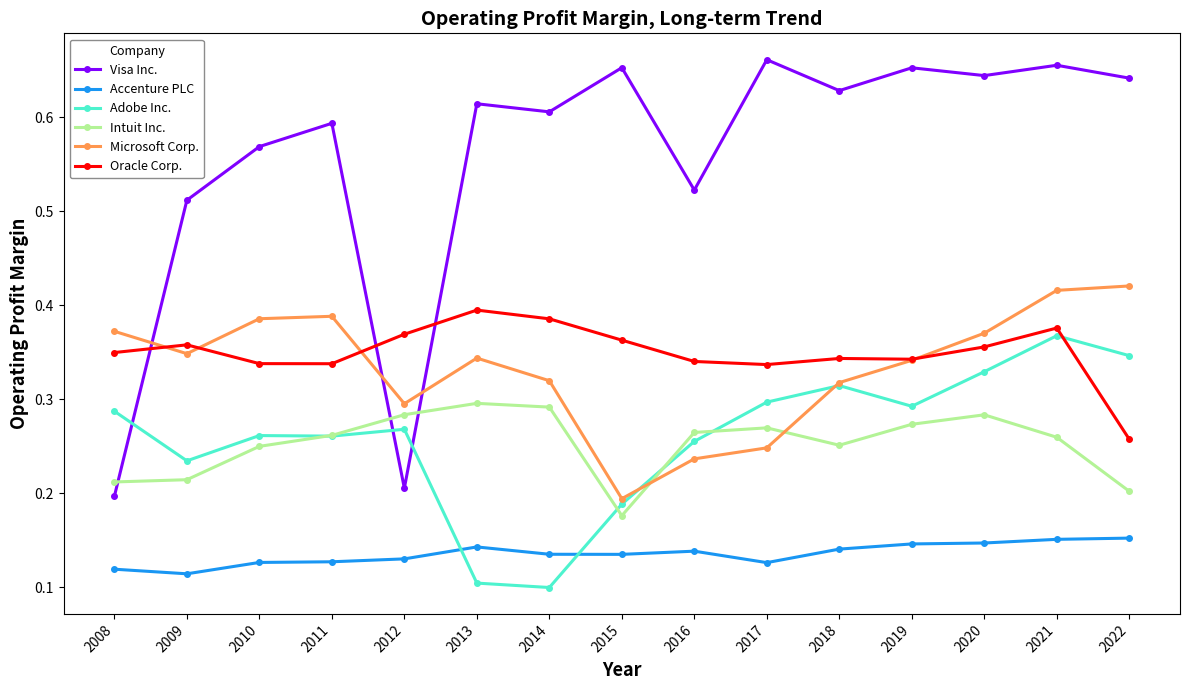

Which series has the widest spread of values?

Visa Inc.